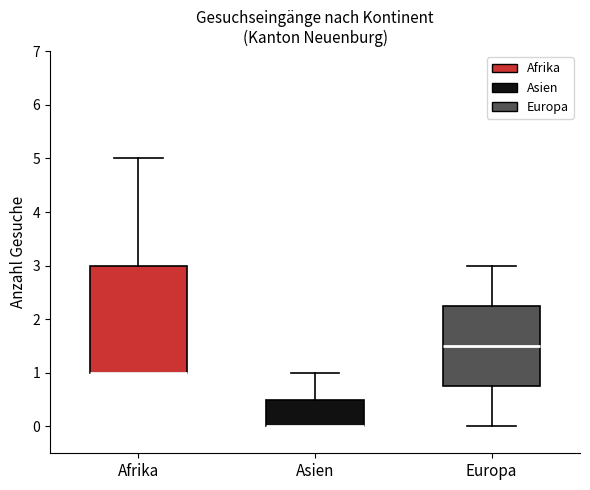

Where is the lower edge of the box for Asien on the y-axis? The values are not printed on the chart, so give them approximately, as read against the axis.

0.0